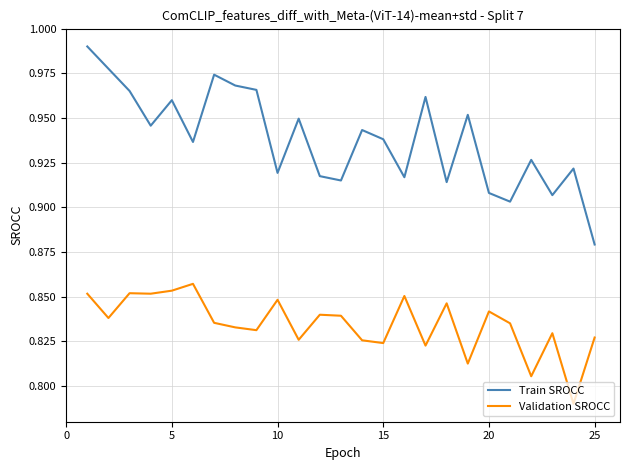

True or false: Train SROCC and Validation SROCC cross at least once.

False